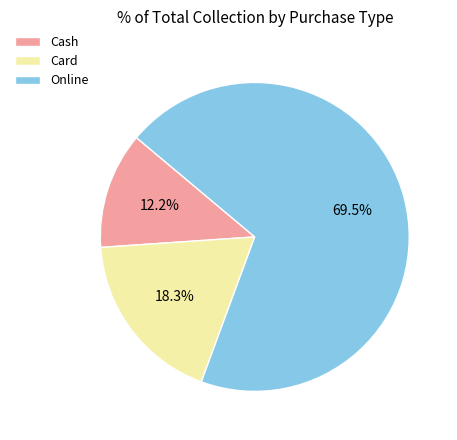

What is the ratio of the value at Cash to the value at Card?

0.7